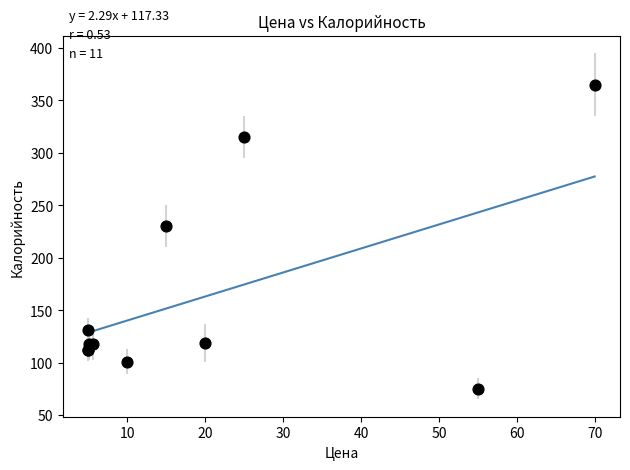

What Y value in the scatter plot is closest to 220?

230.0